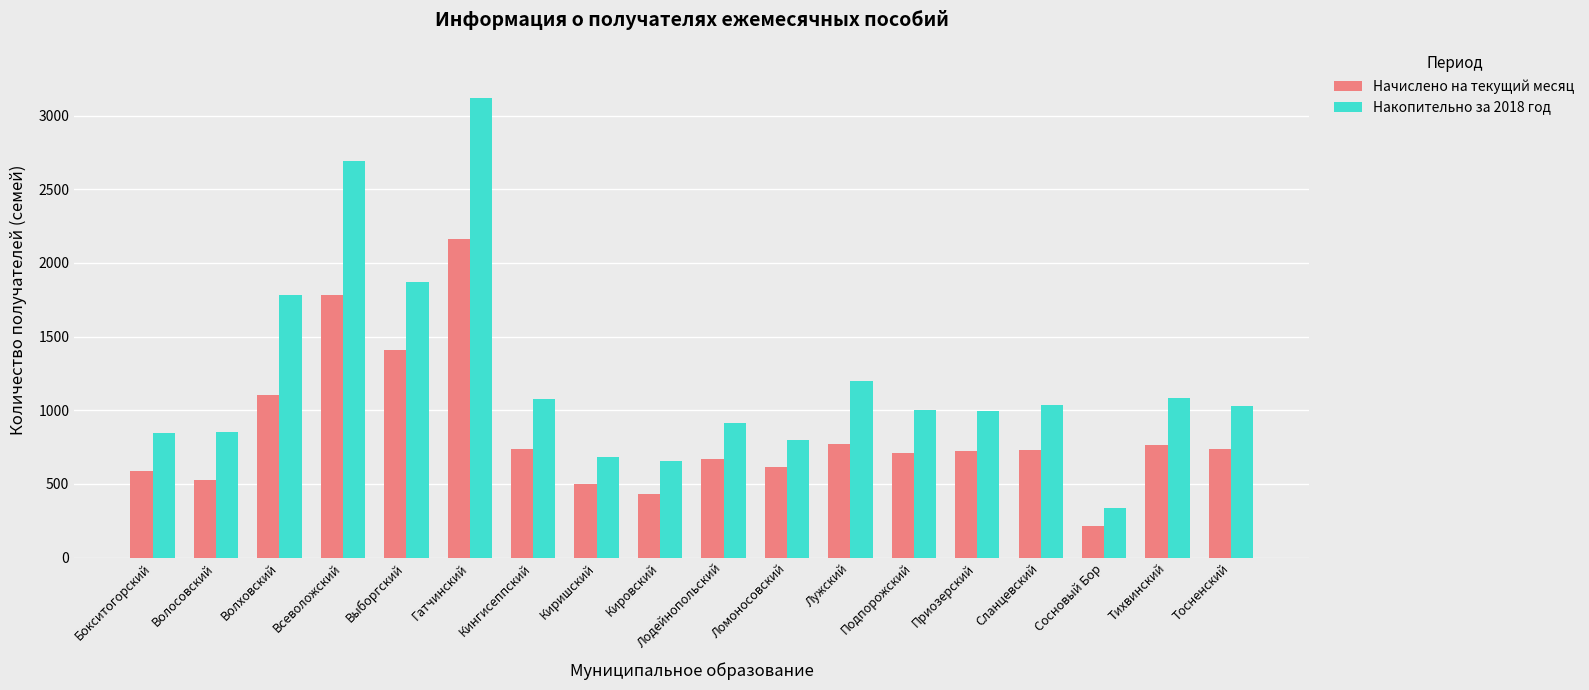

Is the value of Начислено на текущий месяц at Кировский greater than the value of Накопительно за 2018 год at Кингисеппский?

No